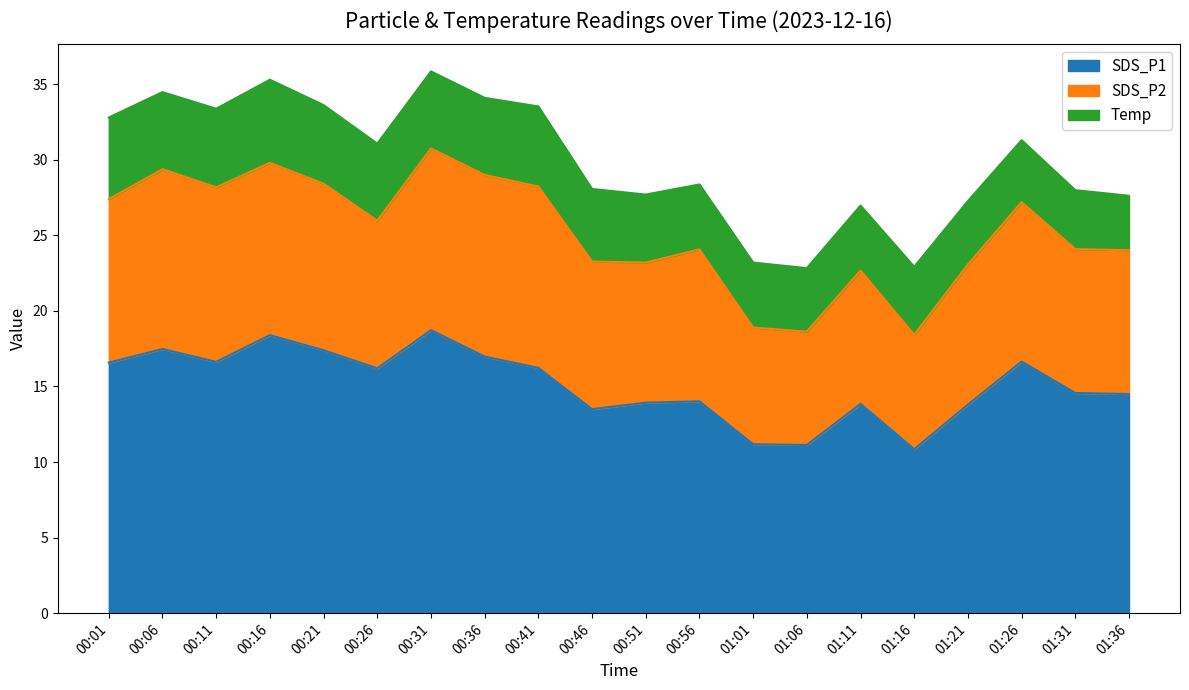

Which series has the widest spread of values?

SDS_P1